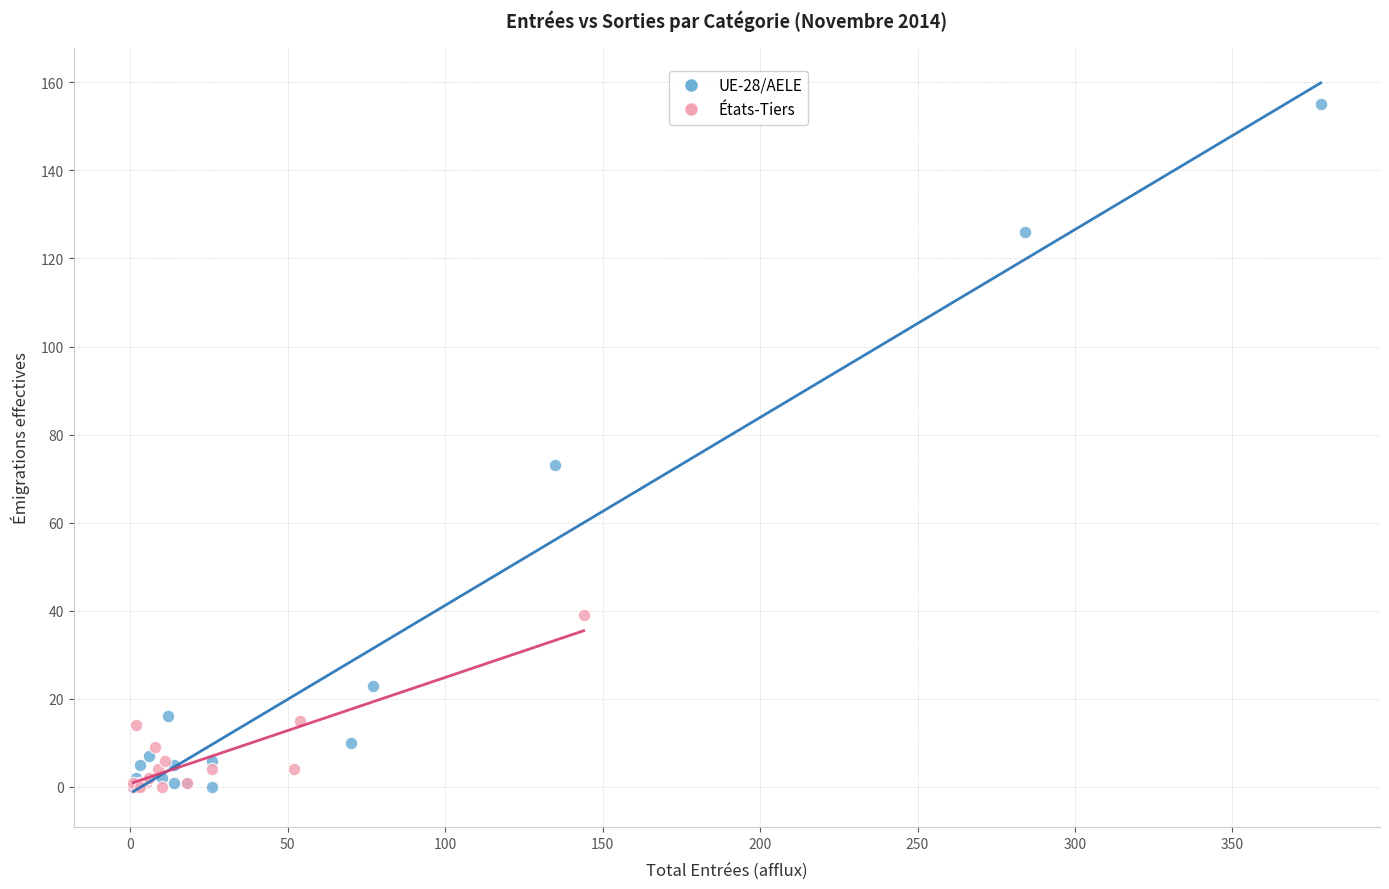

What are all the series names shown in the legend?

UE-28/AELE, États-Tiers